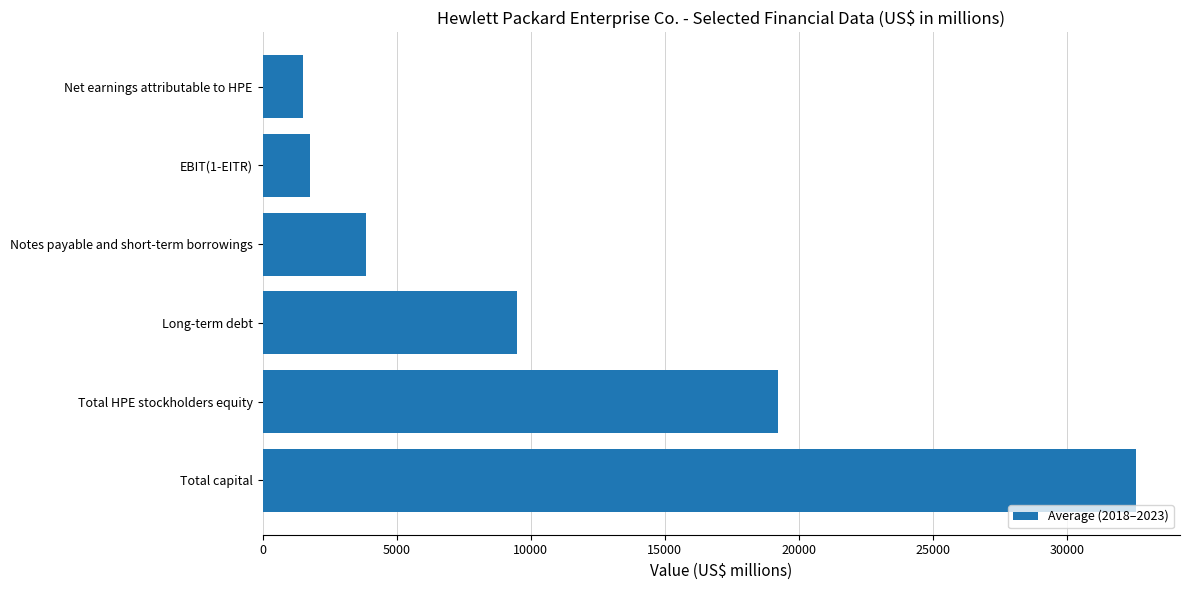

At which label is the value closest to 17044?

Total HPE stockholders equity